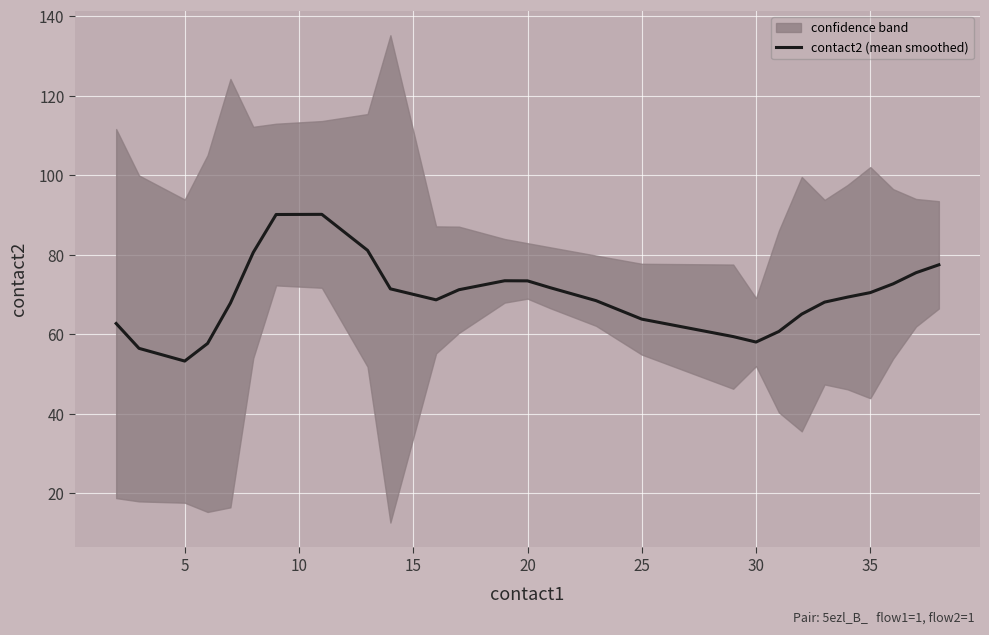

True or false: there are more than 1 points higher than both neighbors.

True